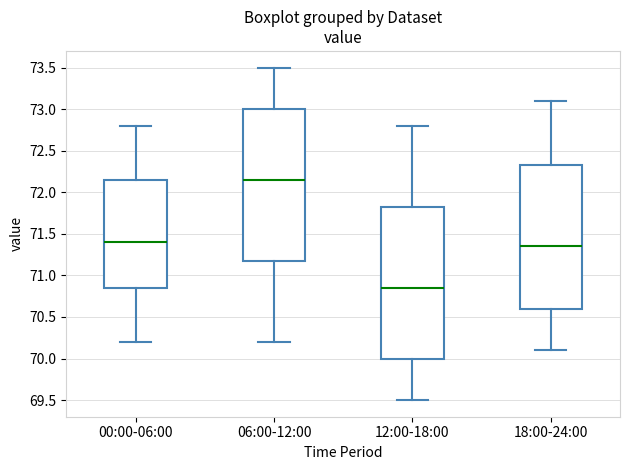

Reading left to right, read every box against the y-axis: the position of its median line, the range the box covers, and the ends of its whiskers. The values are not printed on the chart, so give them approximately, as read against the axis.

00:00-06:00: median 71.40, box 70.85 to 72.15, whiskers 70.20 to 72.80
06:00-12:00: median 72.15, box 71.20 to 73.00, whiskers 70.20 to 73.50
12:00-18:00: median 70.85, box 70.00 to 71.85, whiskers 69.50 to 72.80
18:00-24:00: median 71.35, box 70.60 to 72.35, whiskers 70.10 to 73.10